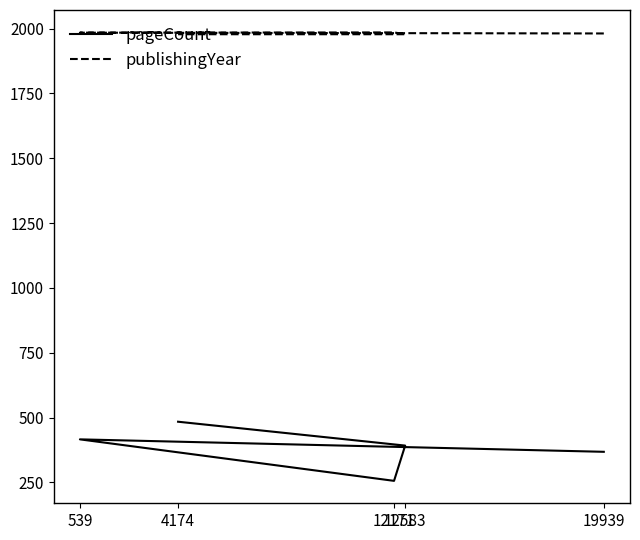

What is the maximum value shown in the chart?

1985